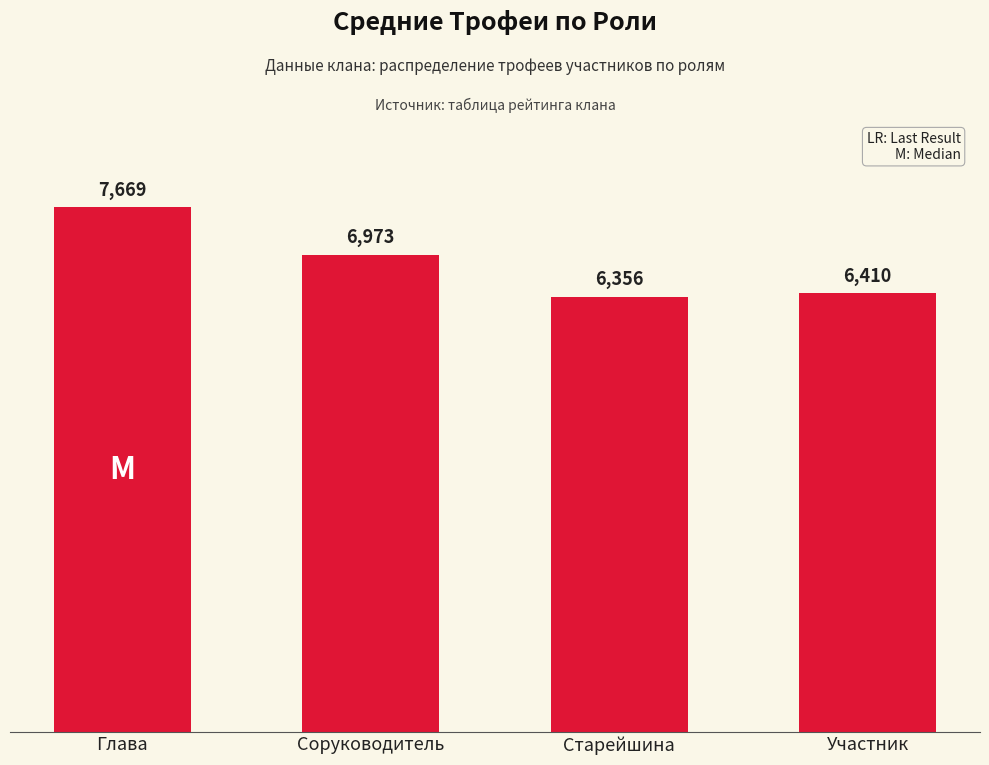

How many bars are there in total?

4